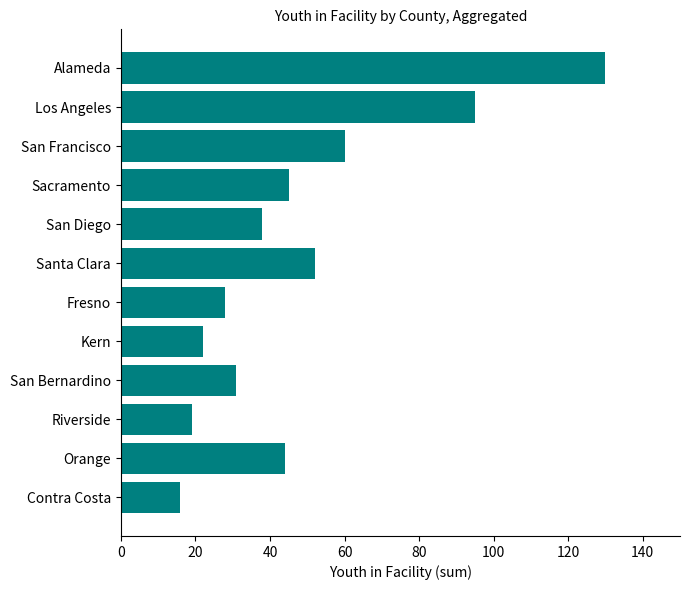

True or false: the data shows 91 at Santa Clara.

False